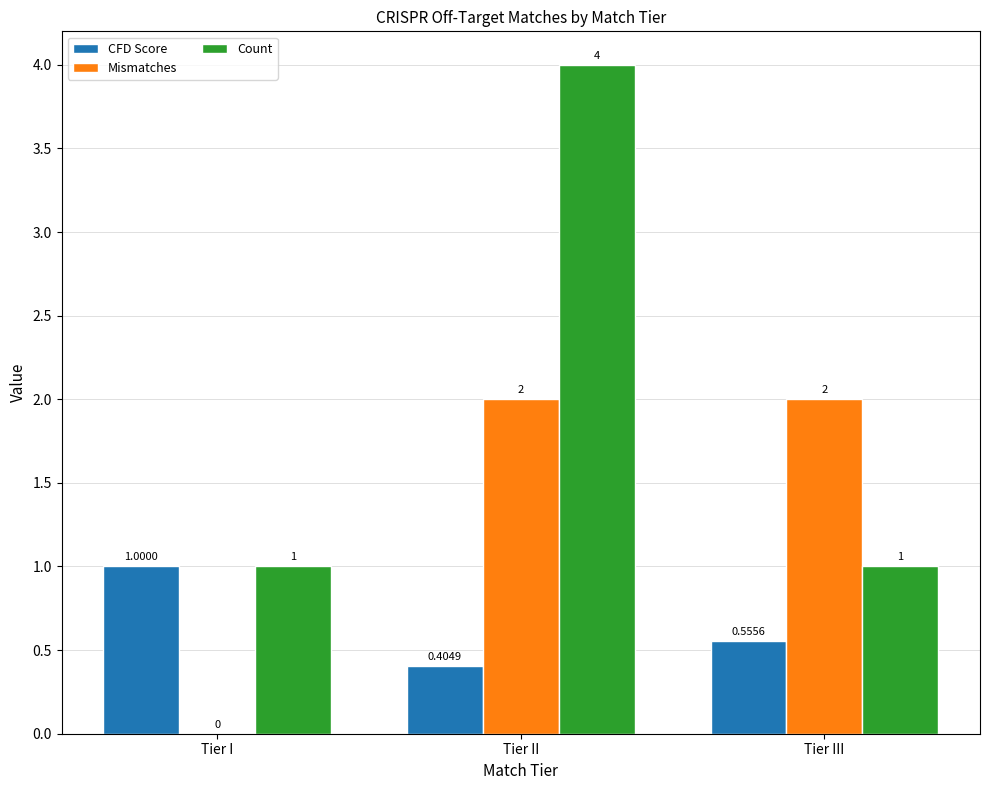

Does the chart contain stacked bars?

No